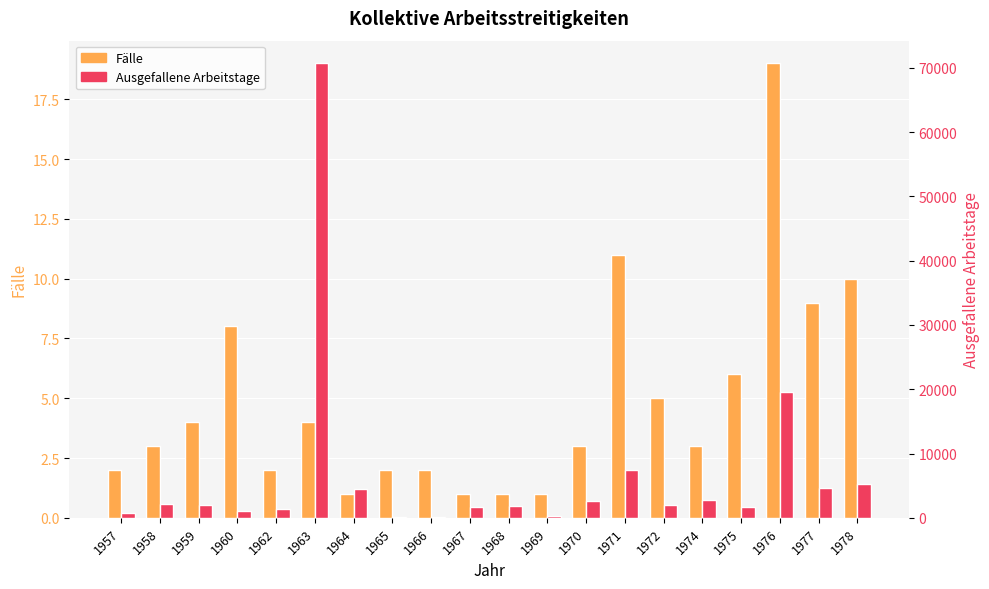

Rank the categories by Ausgefallene Arbeitstage value from highest to lowest.

1963, 1976, 1971, 1978, 1977, 1964, 1974, 1970, 1958, 1972, 1959, 1968, 1975, 1967, 1962, 1960, 1957, 1969, 1965, 1966